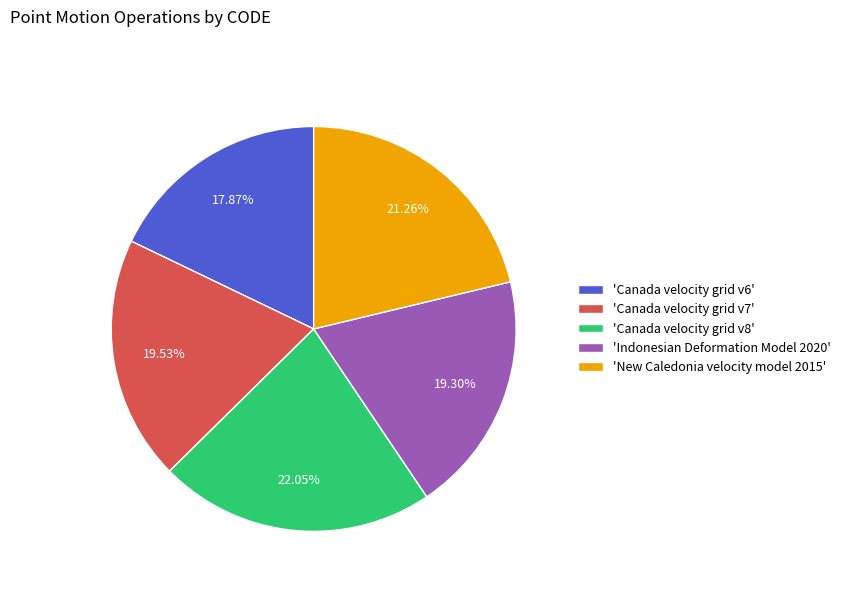

Is the sum of 'Canada velocity grid v6' and 'Indonesian Deformation Model 2020' greater than half?

No